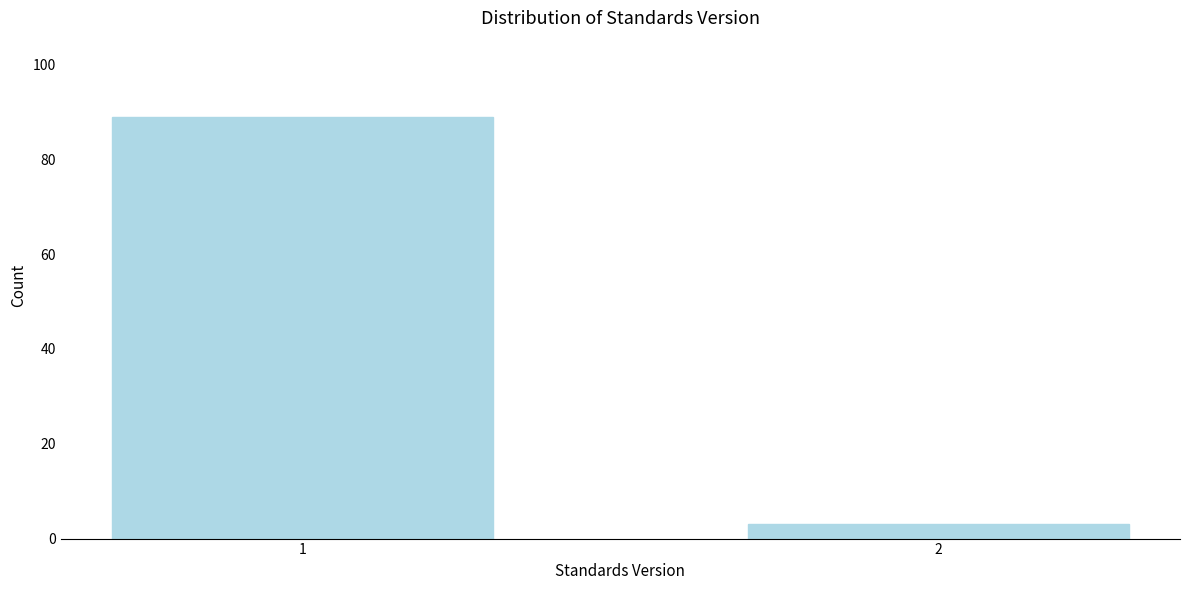

Reading left to right, extract all data points from this chart.

1=89	2=3